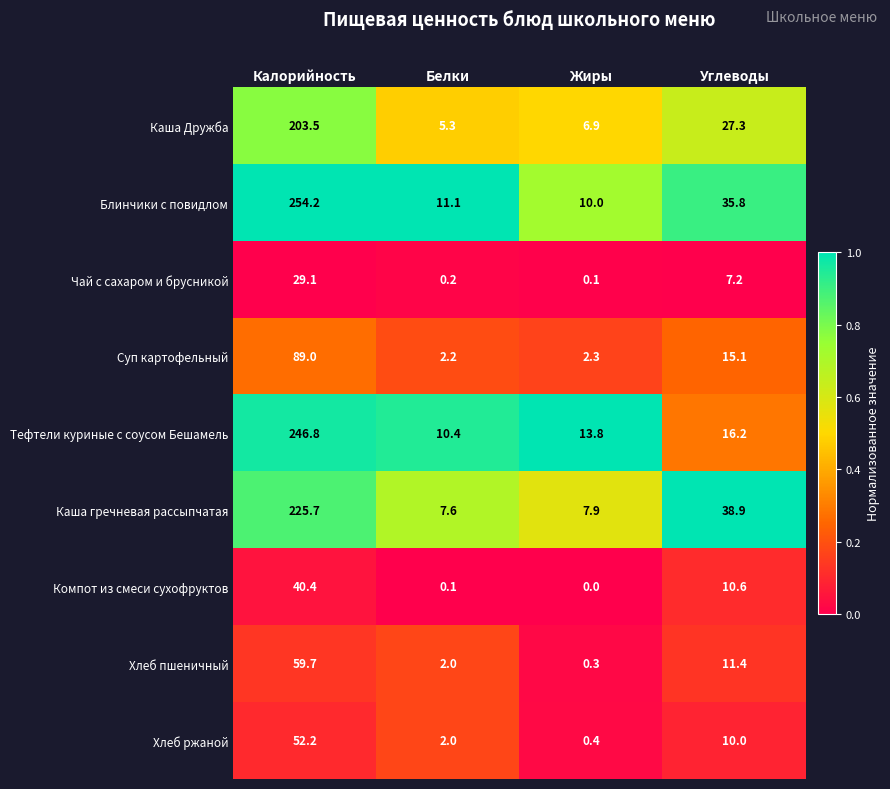

At which category is the sum across all series the highest?

Калорийность